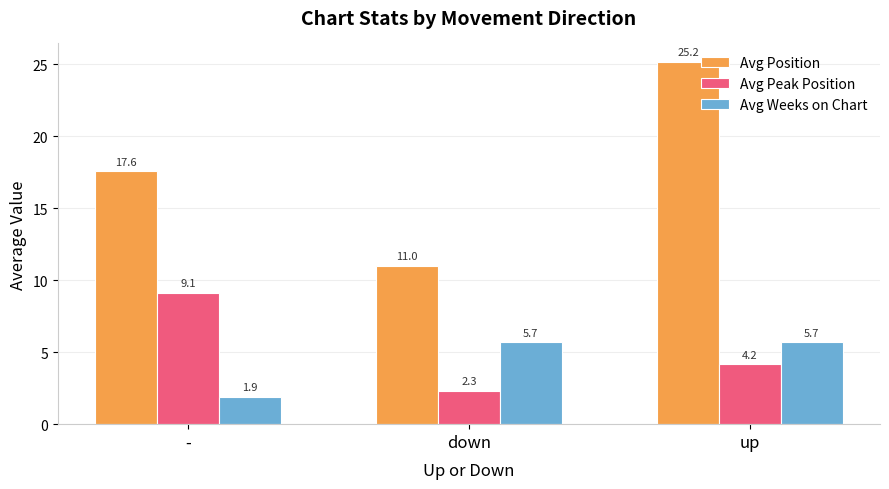

At how many categories does at least one series exceed 16?

2